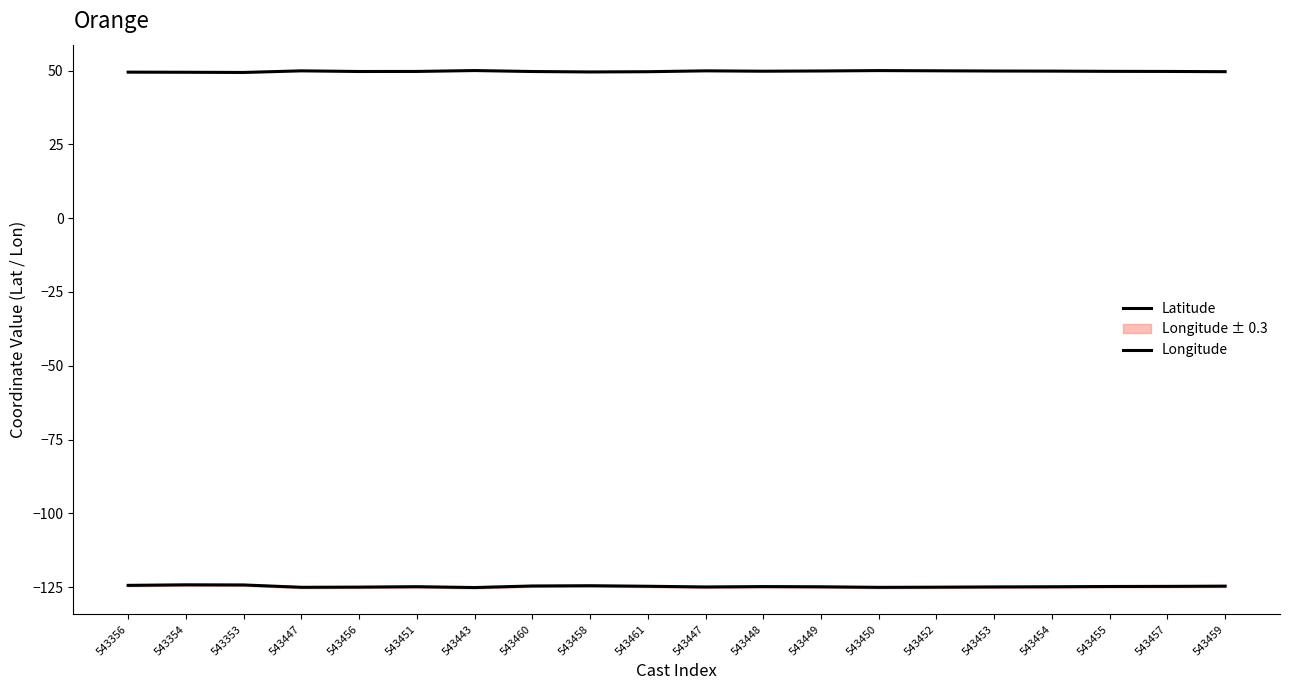

What is the value of the Latitude point at the 4th from the left?

49.9